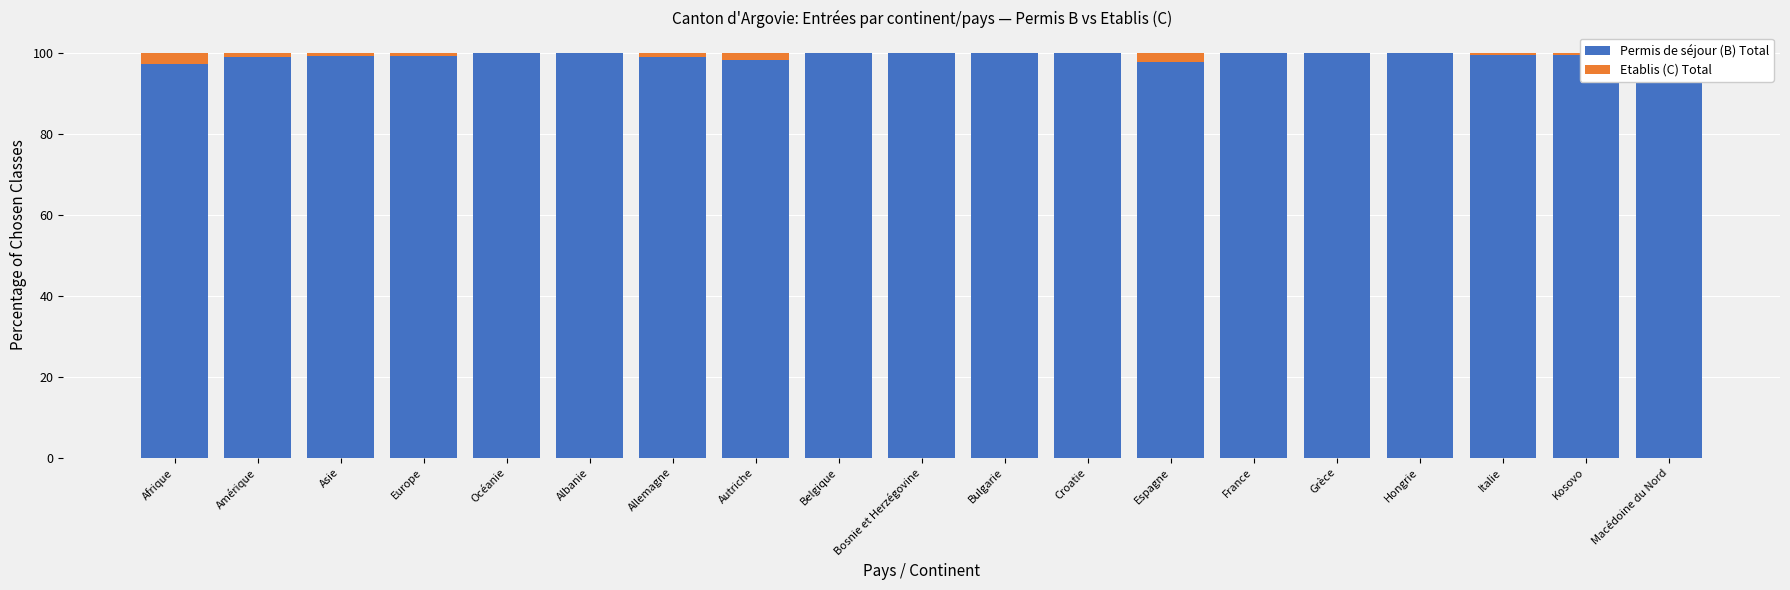

What is the total value across all series at France?

100.0